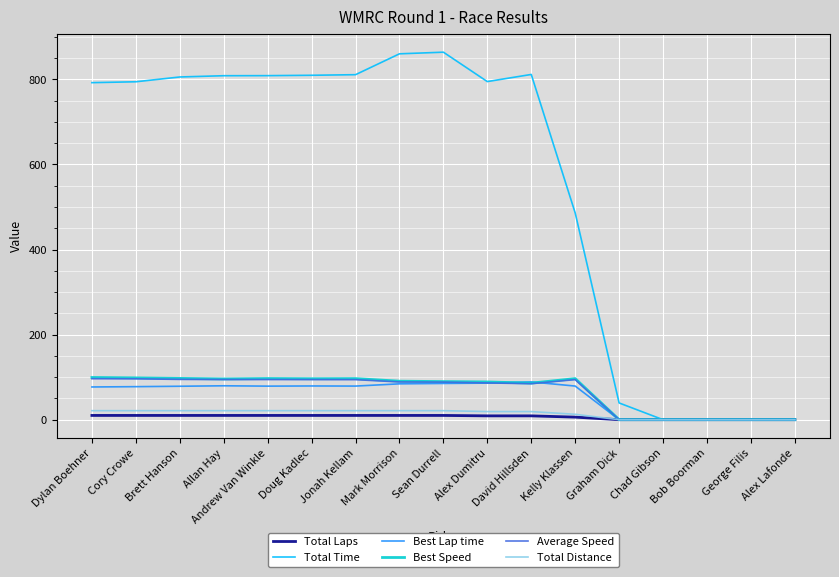

What is the average value of the Total Laps series?

6.7